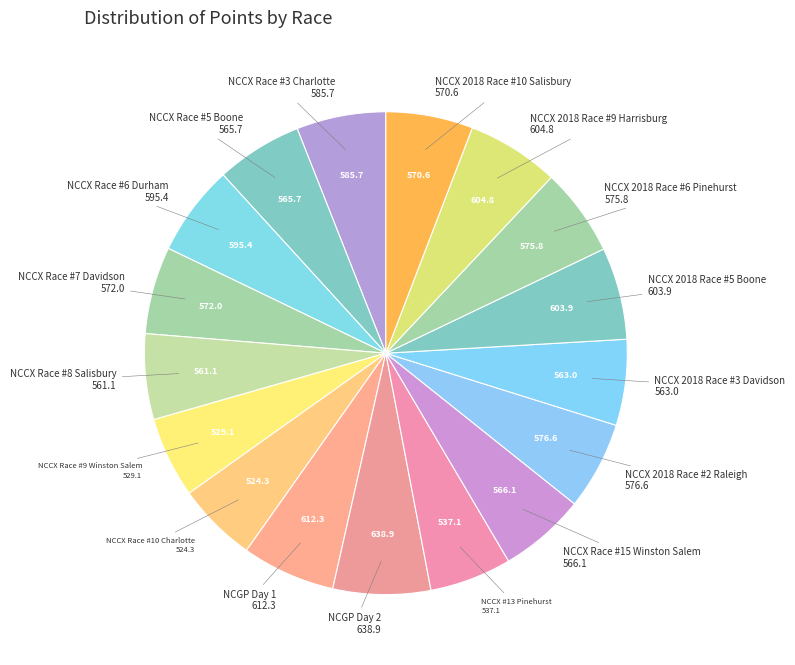

How many slices are in this pie chart?

17